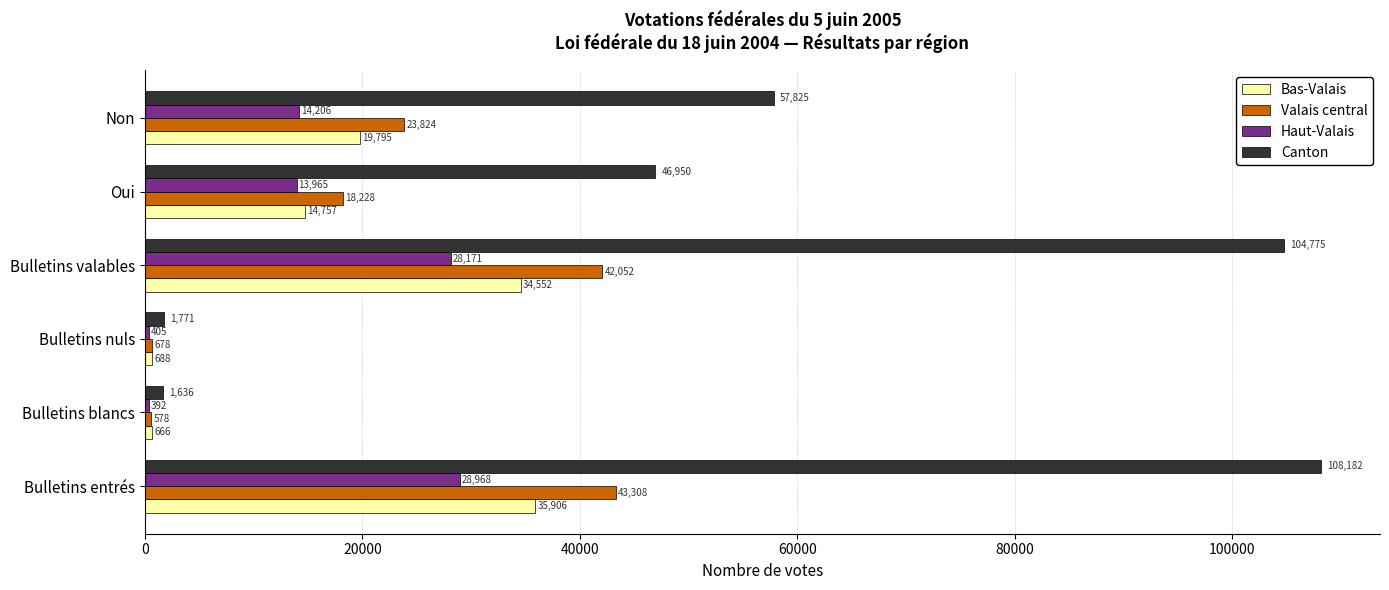

At which label does Haut-Valais reach its minimum?

Bulletins blancs